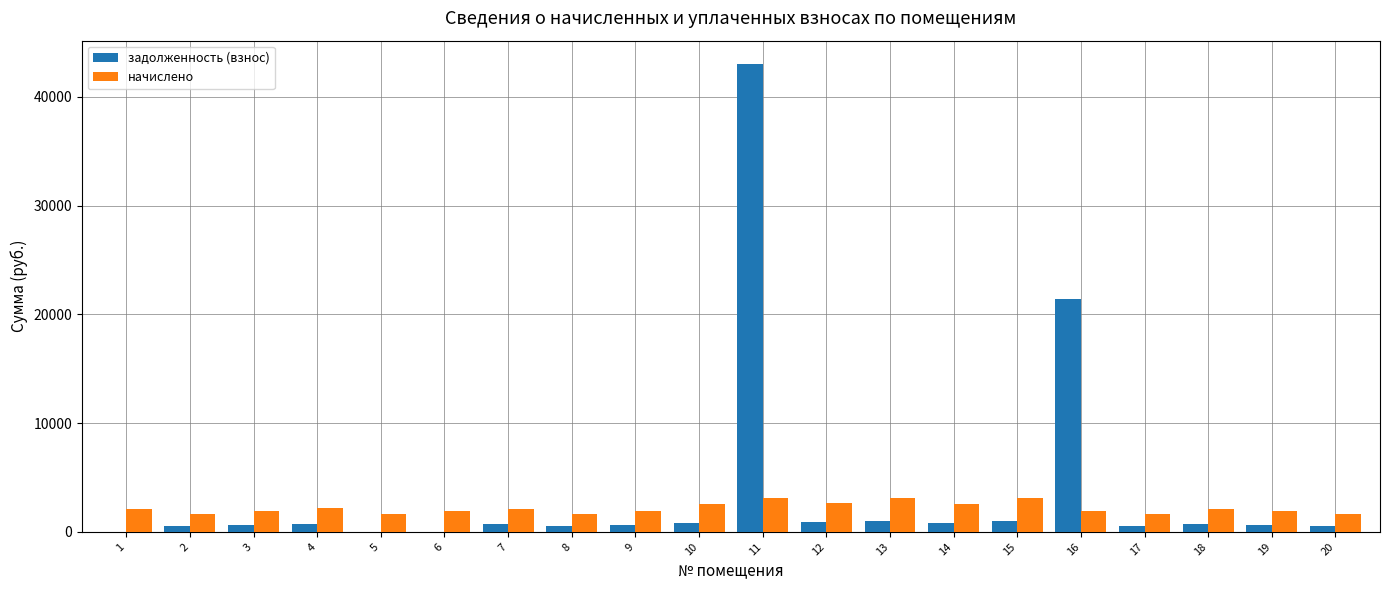

What is the maximum value for начислено?

3137.6